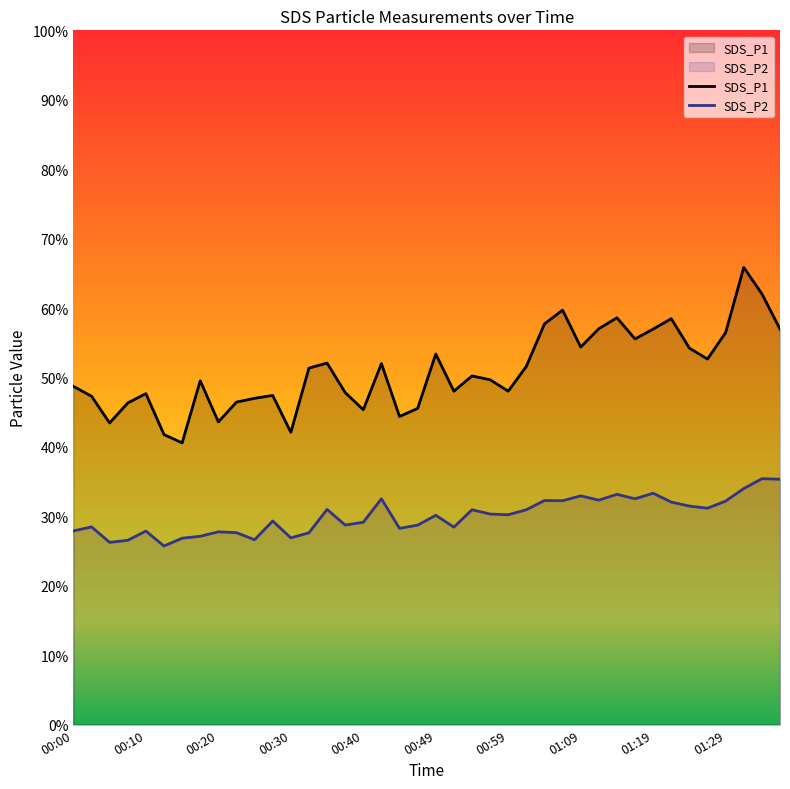

What is the value of the SDS_P2 point at the 31st from the left?

33.2